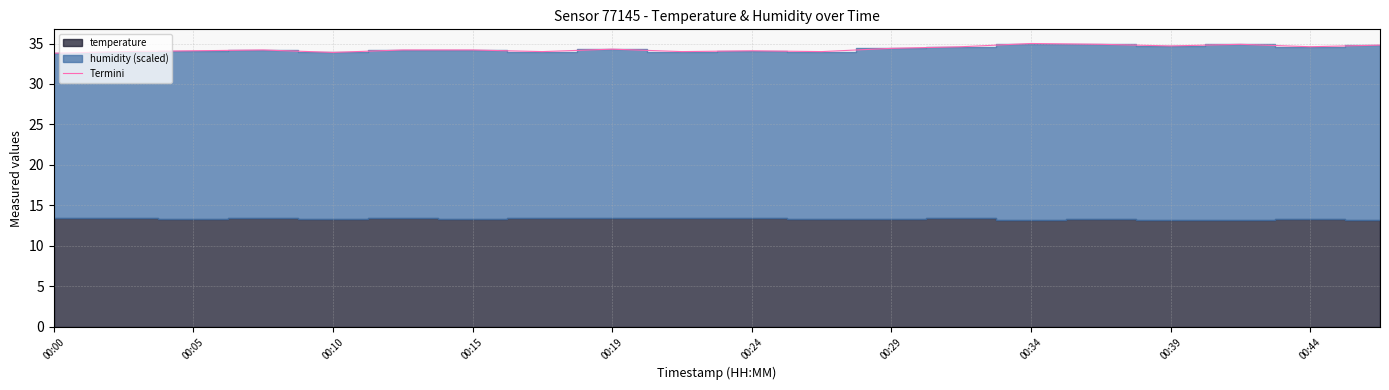

The Termini series shows 60.6 at 00:10. True or false?

False